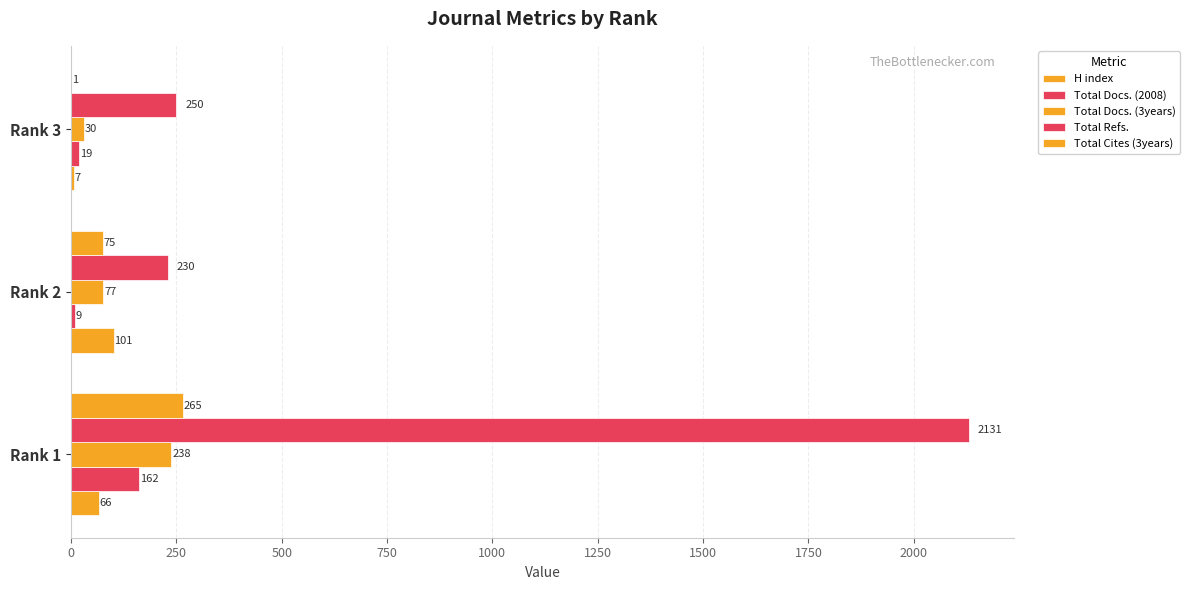

How many distinct data groups are displayed?

5